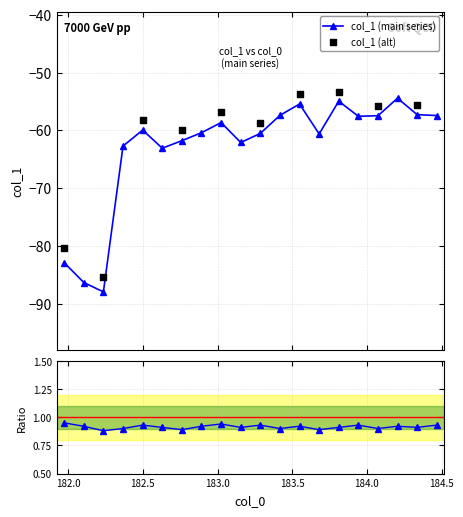

What is the change in value from 182.1045947288 to 184.46687888?

+28.9